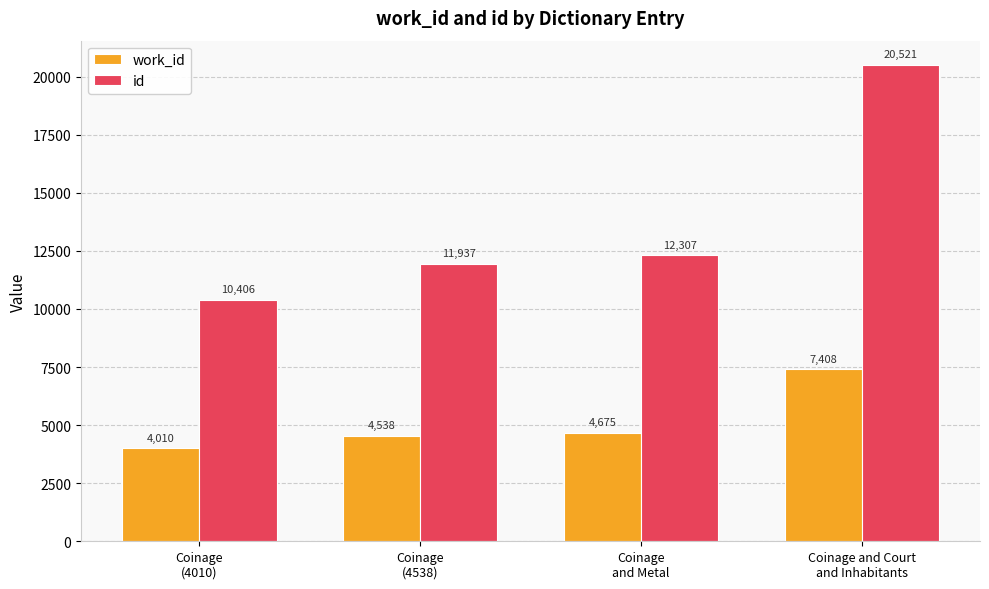

How many bars are there in total?

8